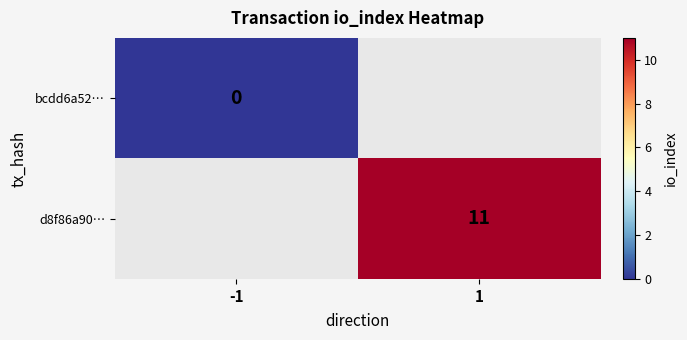

Is it true that d8f86a90… equals 11 at 1?

True